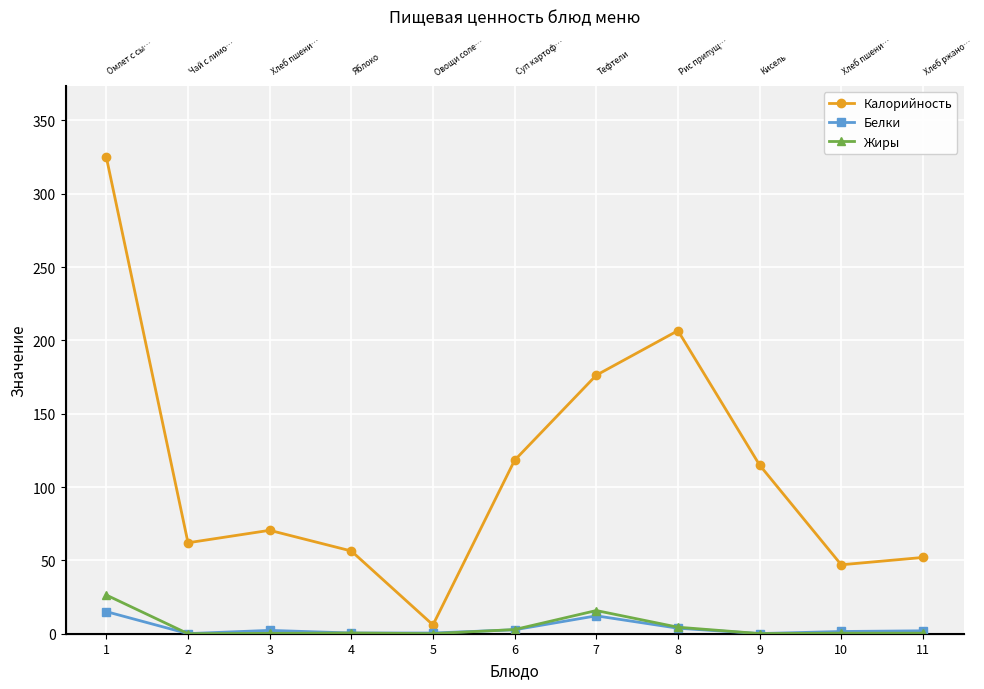

Which category has the lowest value across all series?

2